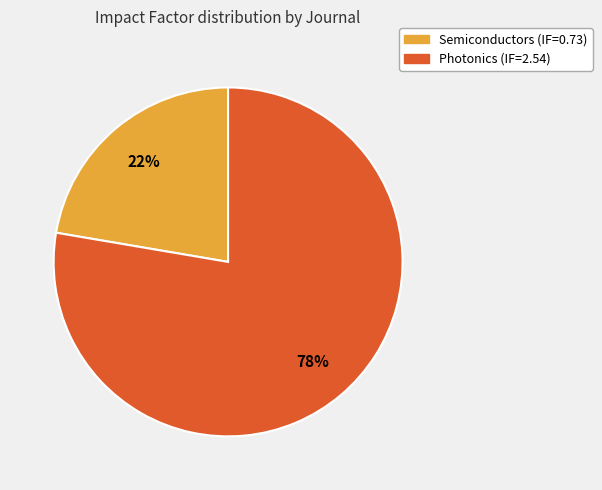

Is there a majority slice in this chart?

Yes